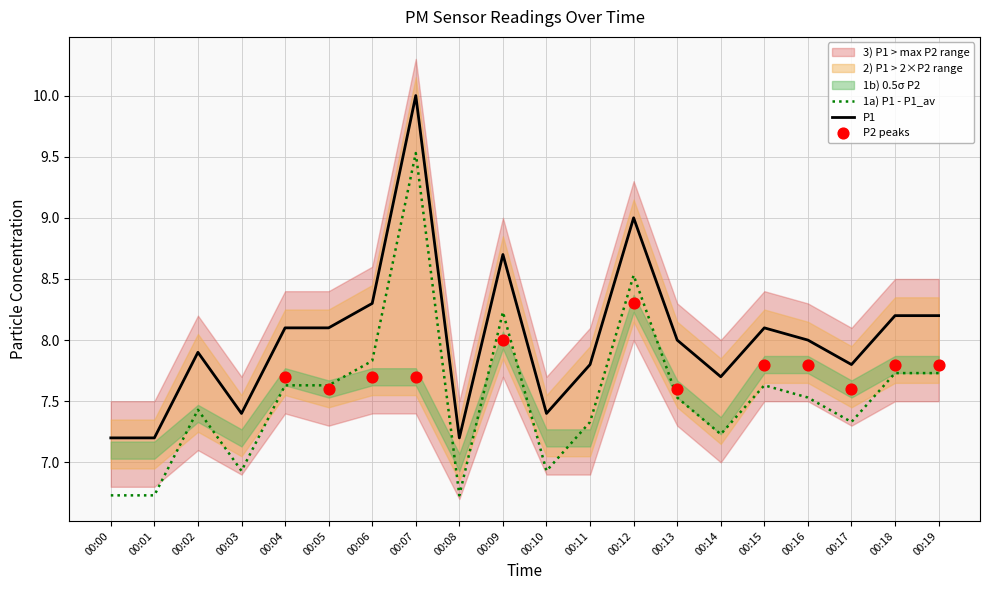

Which has a higher value, 00:11 or 00:02?

00:02